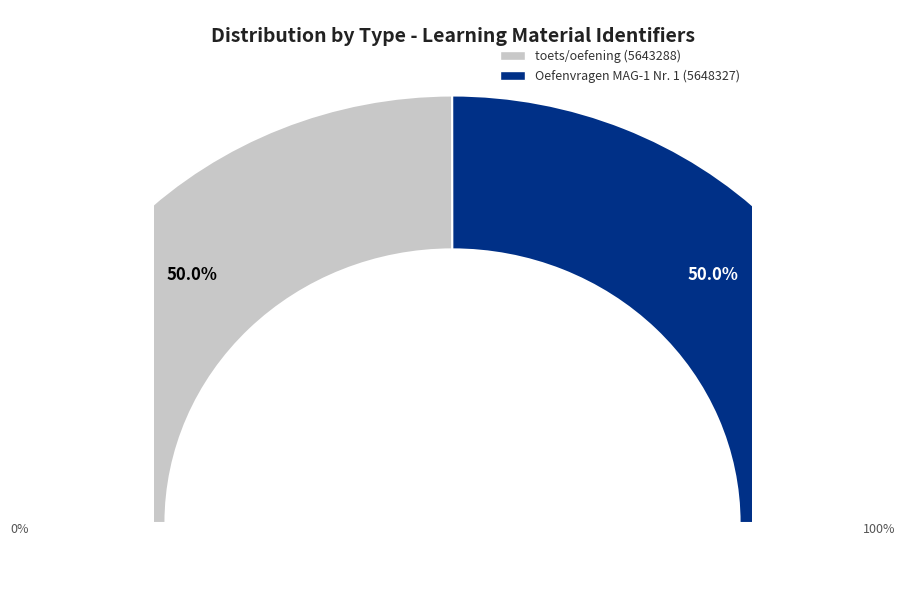

Rank the categories by value from lowest to highest.

toets/oefening (5643288), Oefenvragen MAG-1 Nr. 1 (5648327)